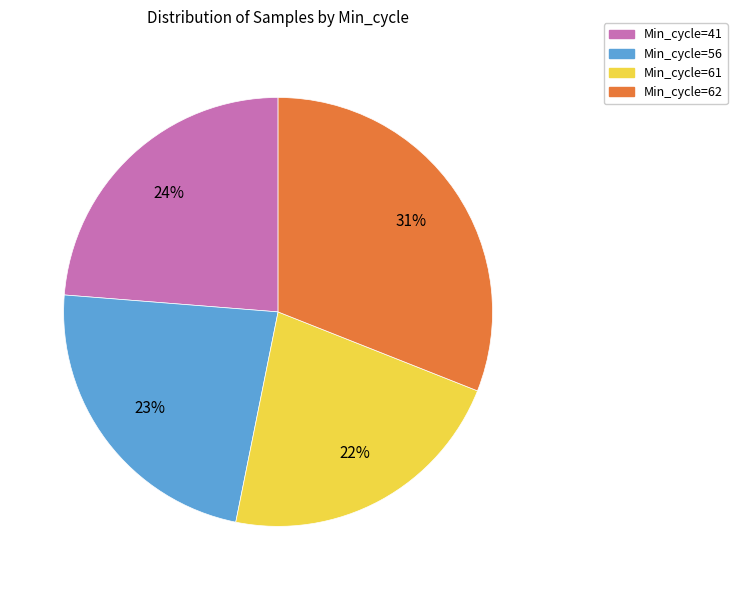

Count the number of slices in the pie.

4